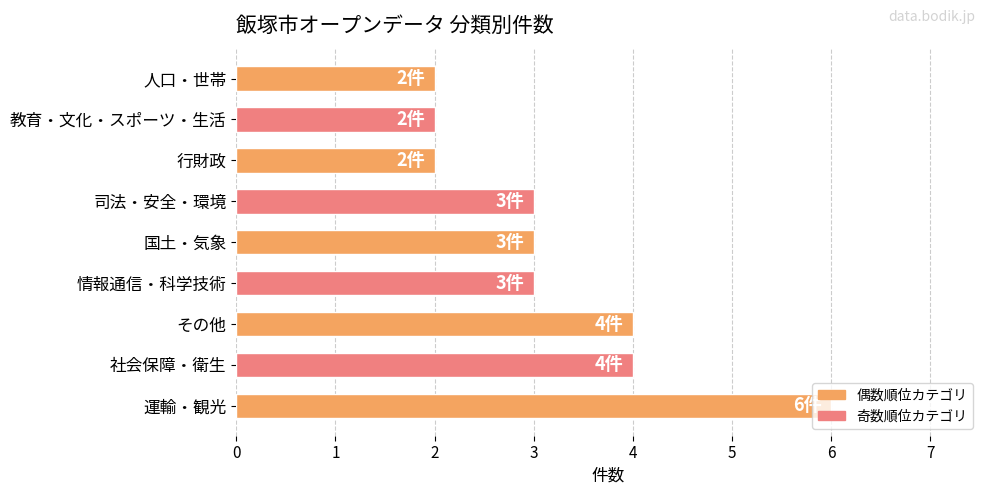

Is it true that the value at 人口・世帯 is 3?

False